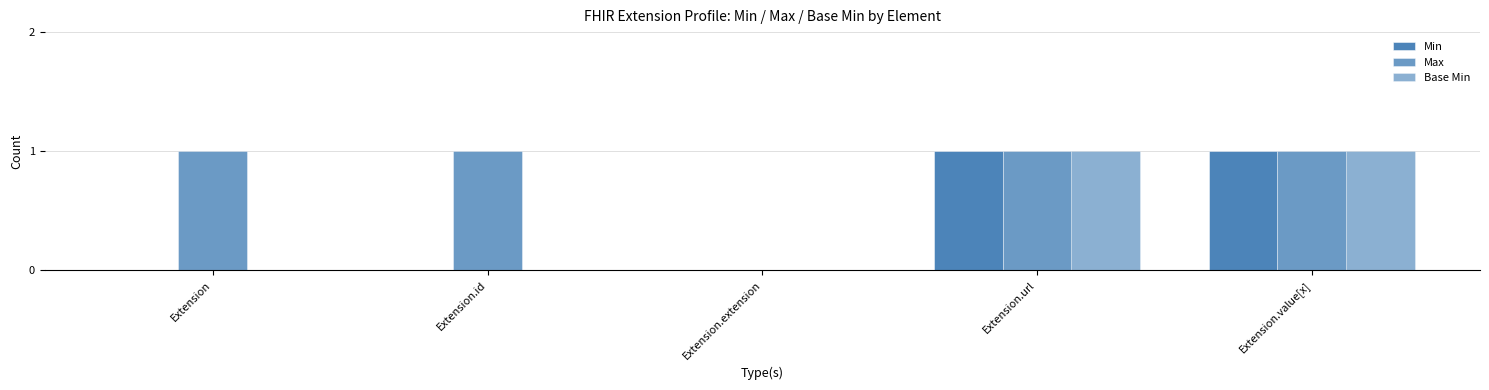

At which category is the sum across all series the highest?

Extension.url